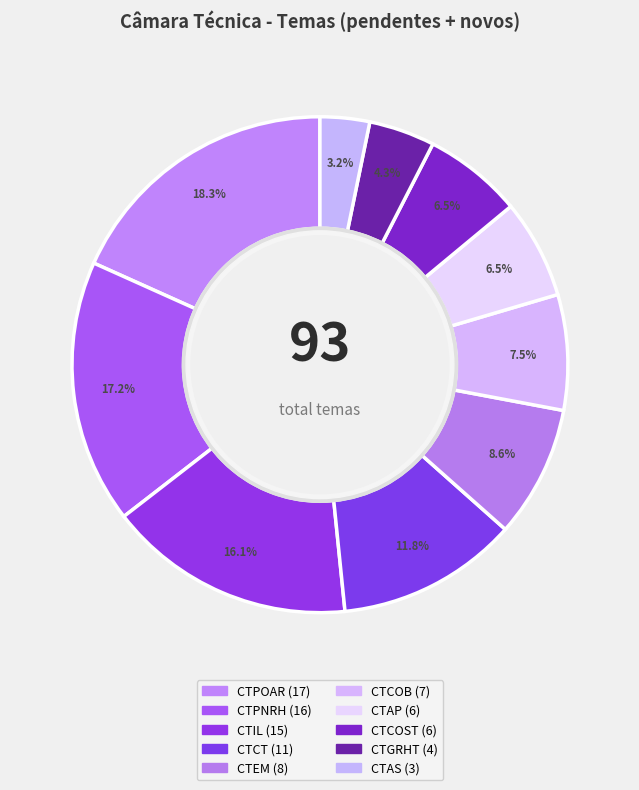

True or false: CTEM accounts for 9% of the total.

True